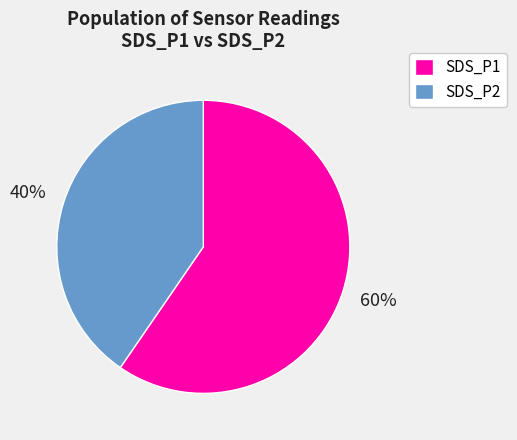

Which slice is the smallest?

SDS_P2